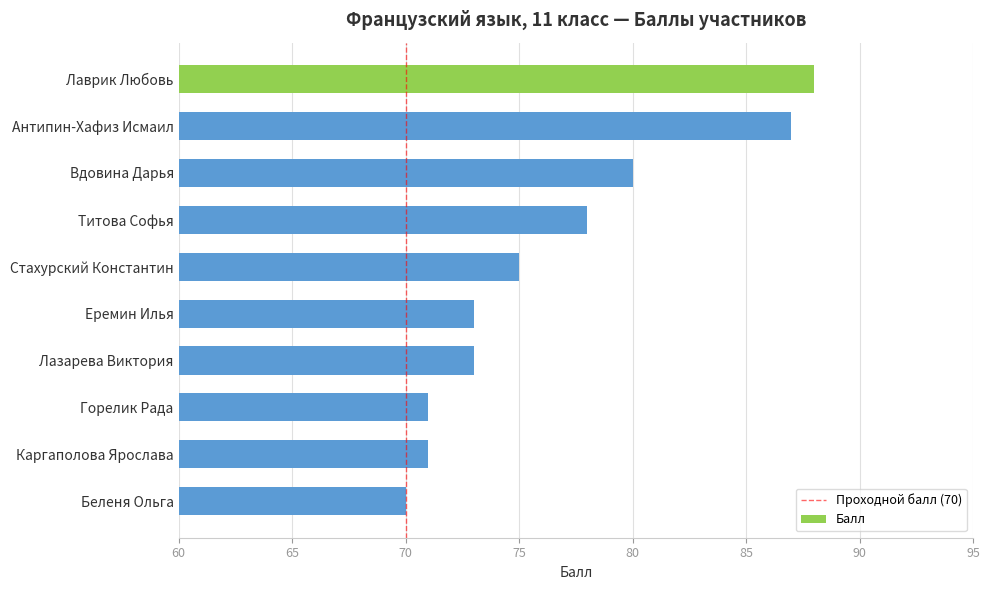

What value does the data have at Еремин Илья?

73